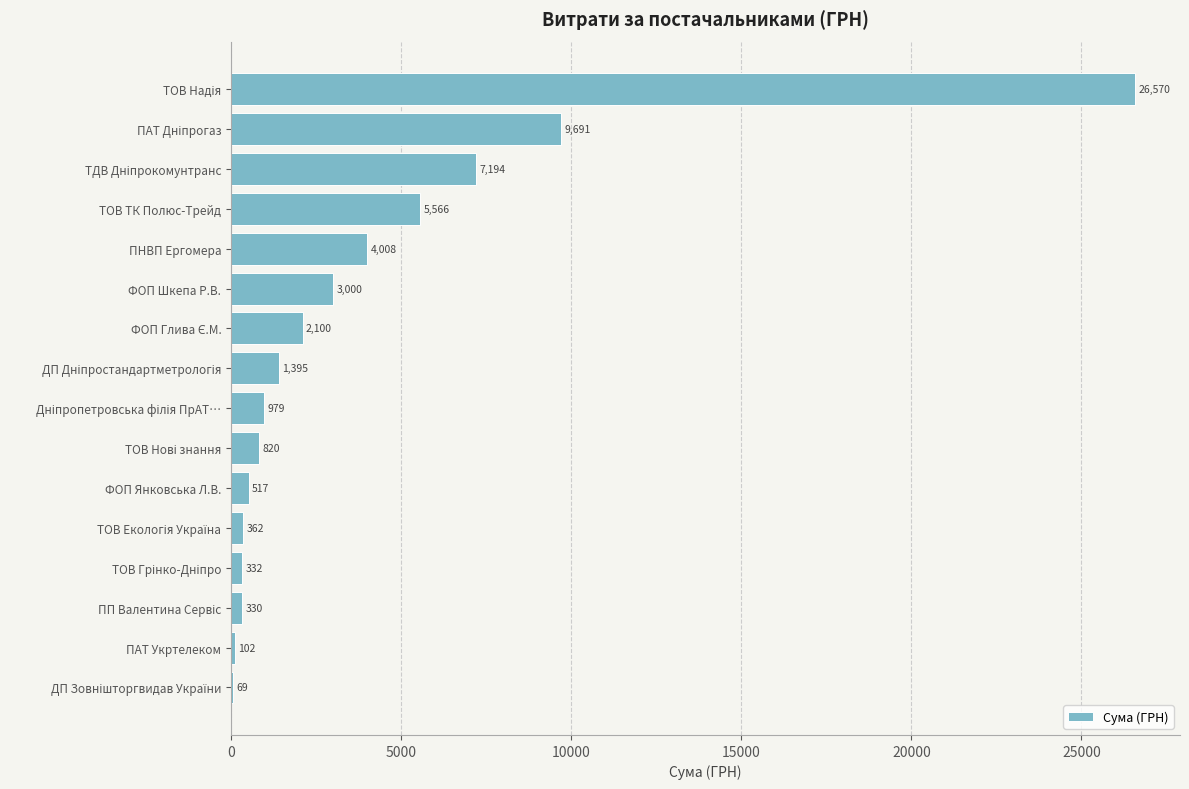

What is the ratio of the value at ФОП Янковська Л.В. to the value at ПАТ Укртелеком?

5.1